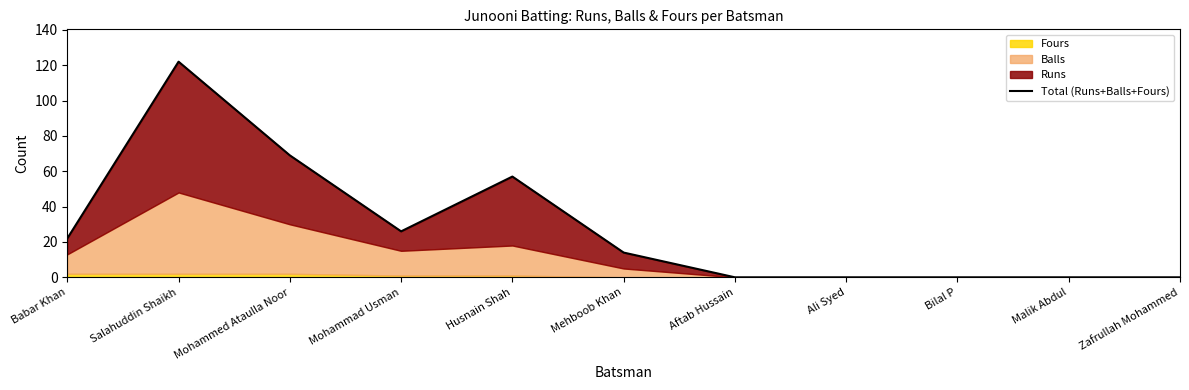

At which label is the value closest to 61?

Husnain Shah